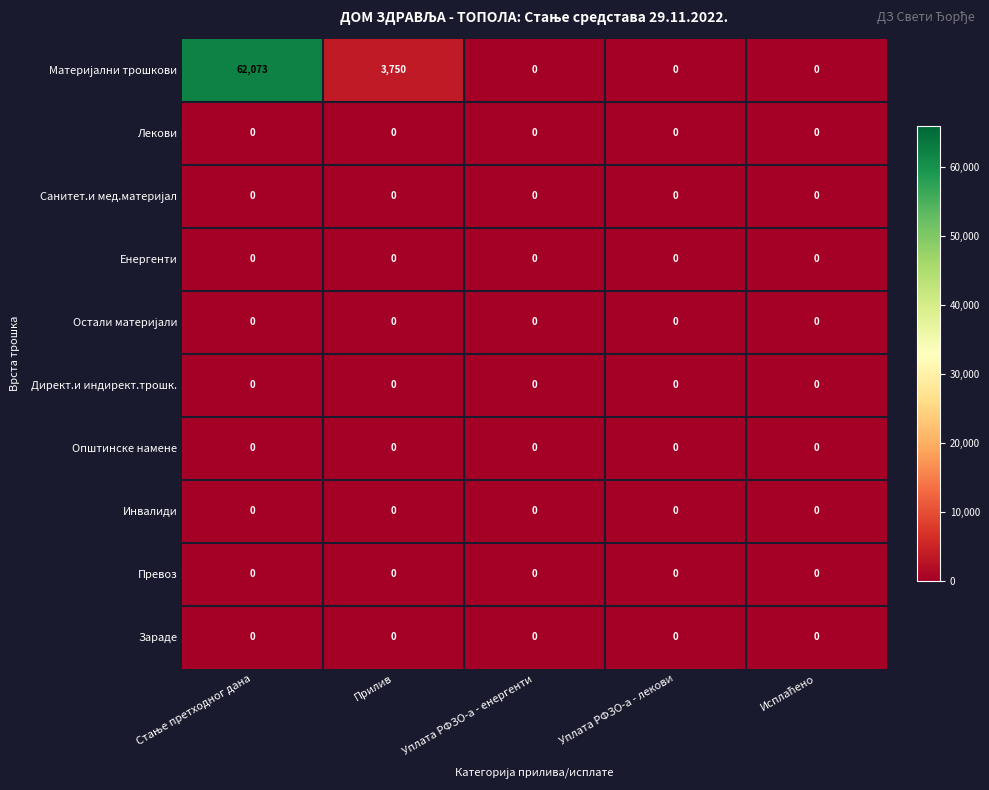

At how many categories does at least one series exceed 55831?

1